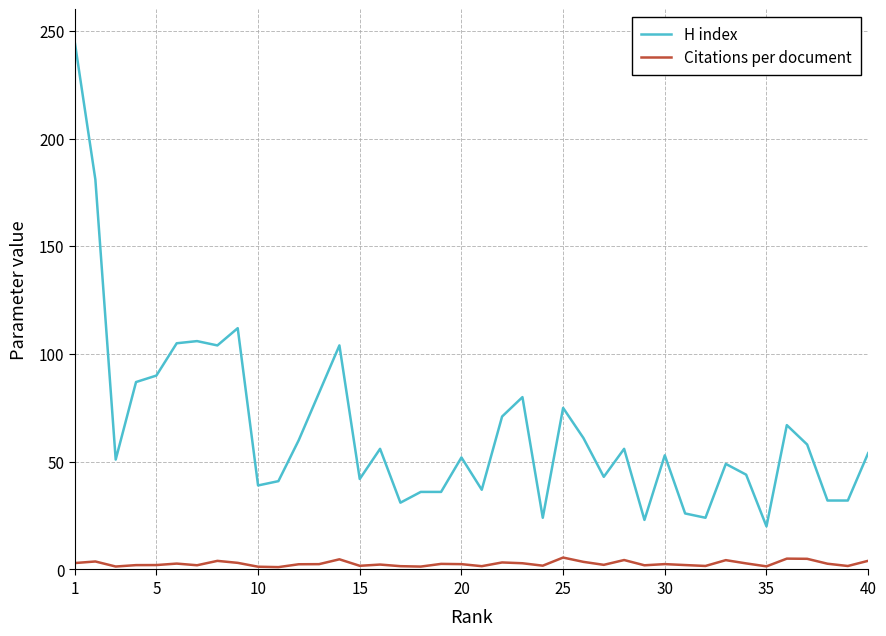

Which series has the largest range (max minus min)?

H index